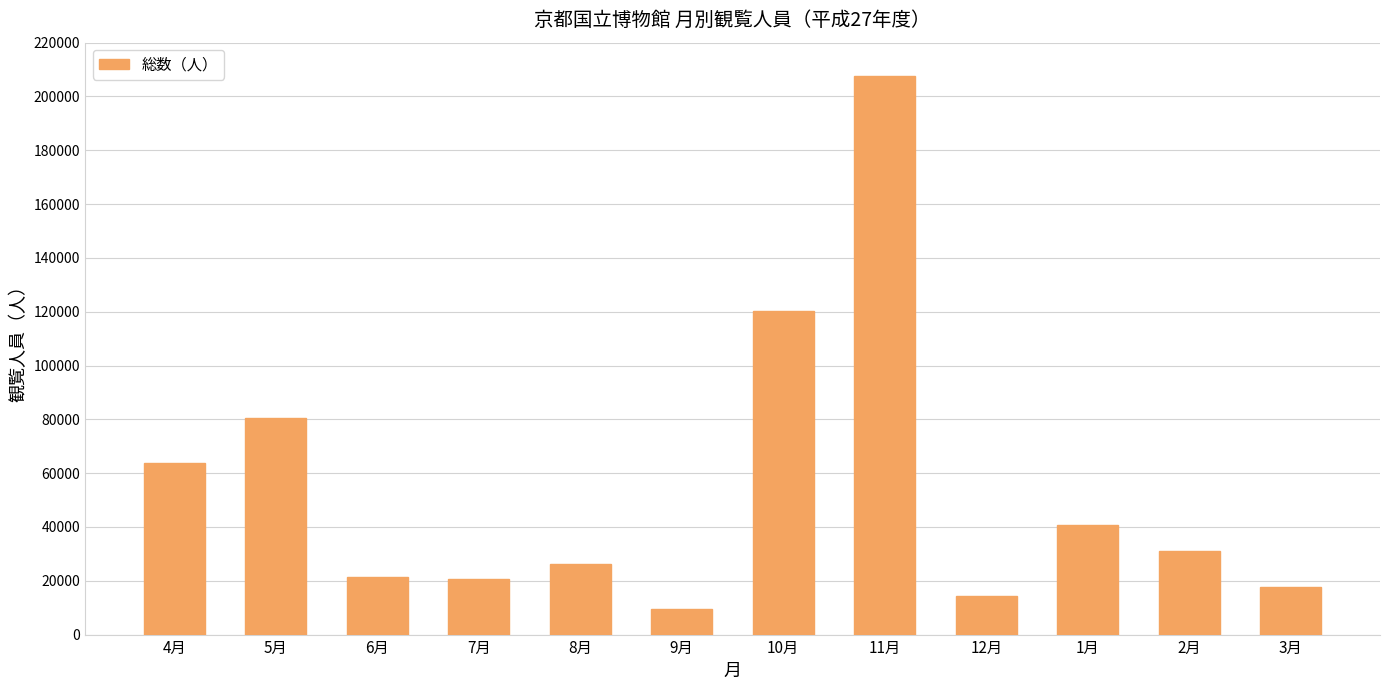

What is the value of the 12th bar from the left?

17572